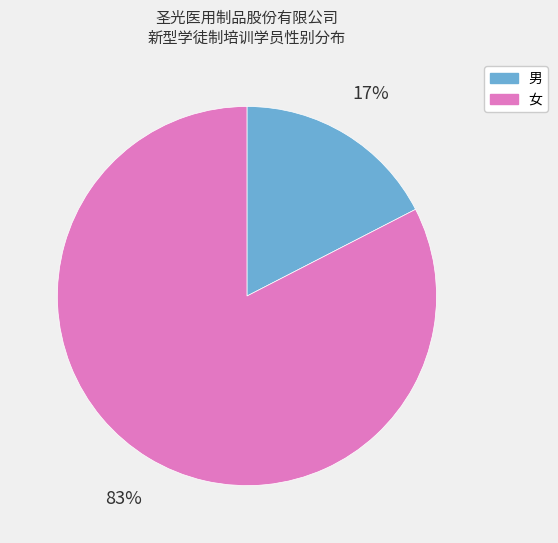

The 女 slice represents 92% of the pie. True or false?

False